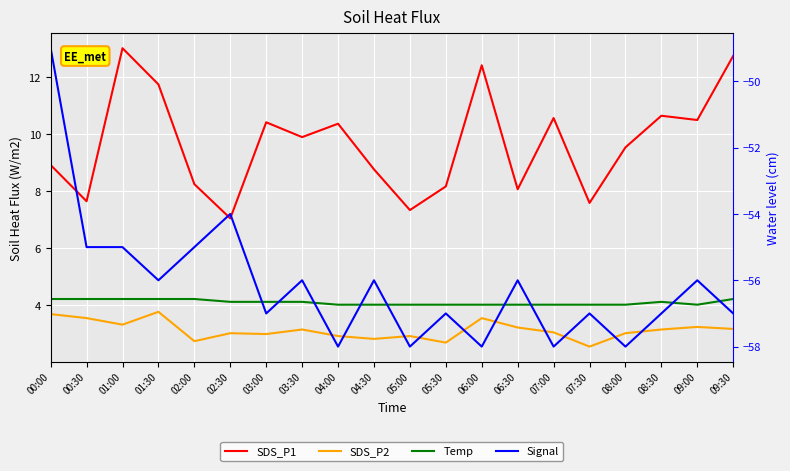

Which series has the largest range (max minus min)?

Signal